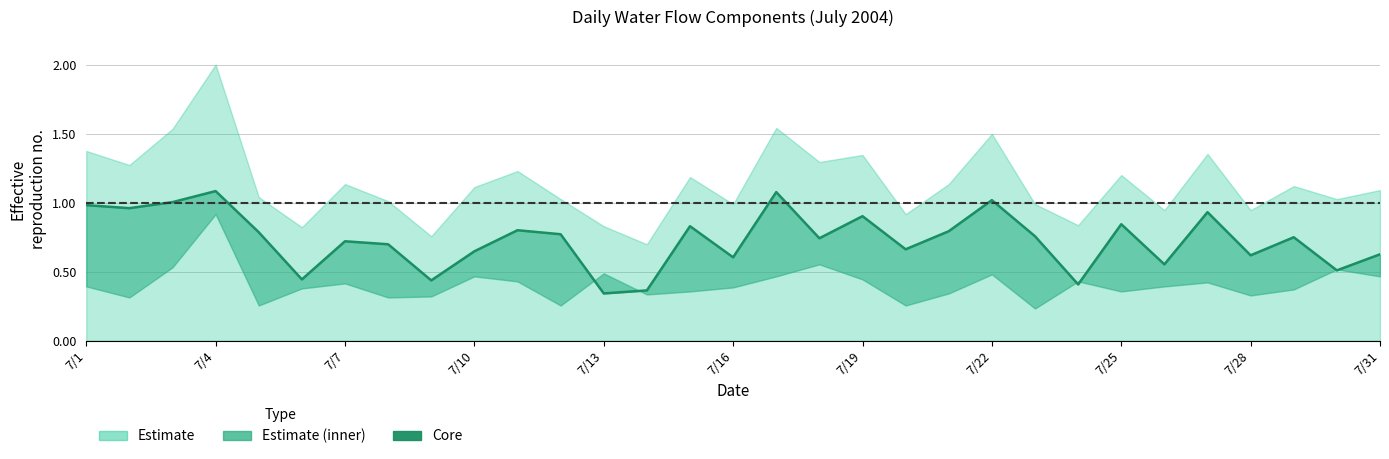

What is the value of the 8th point from the left?

0.7